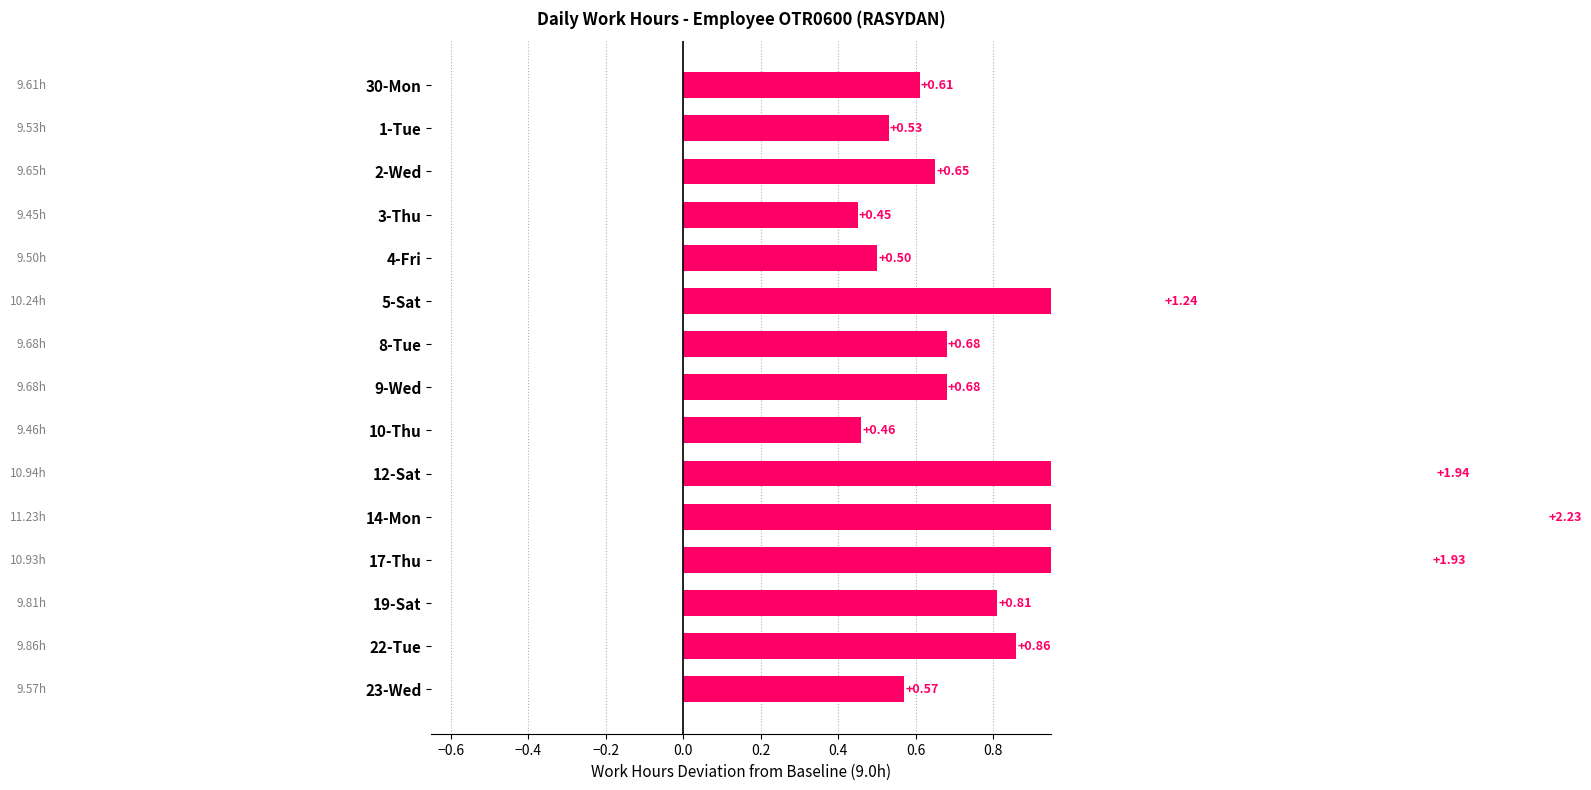

Between 12-Sat and 30-Mon, which is larger?

12-Sat